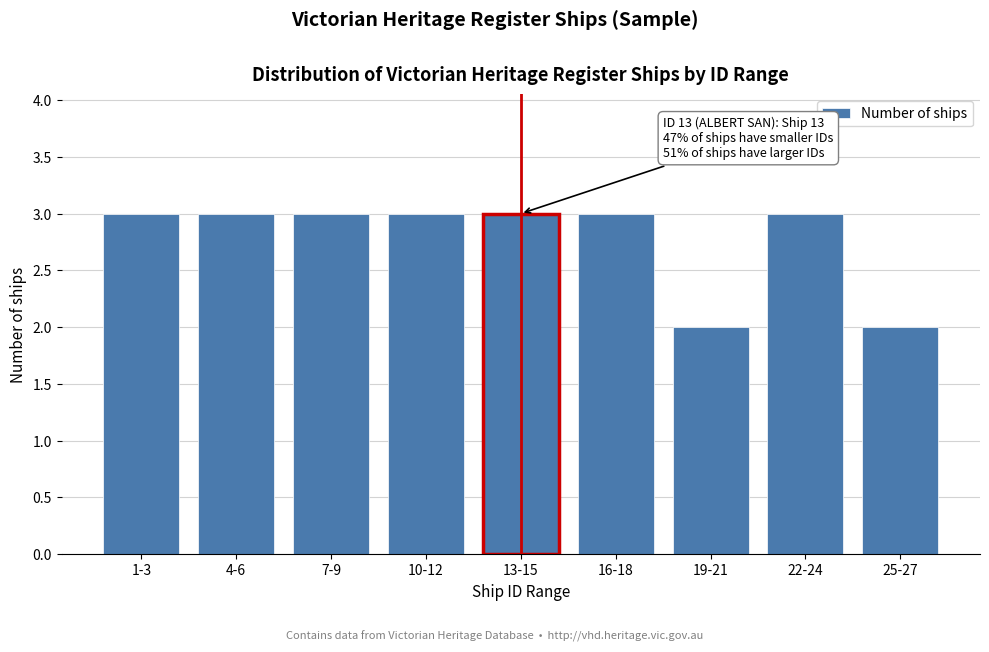

Reading left to right, what are all the values shown in this chart?

3	3	3	3	3	3	2	3	2